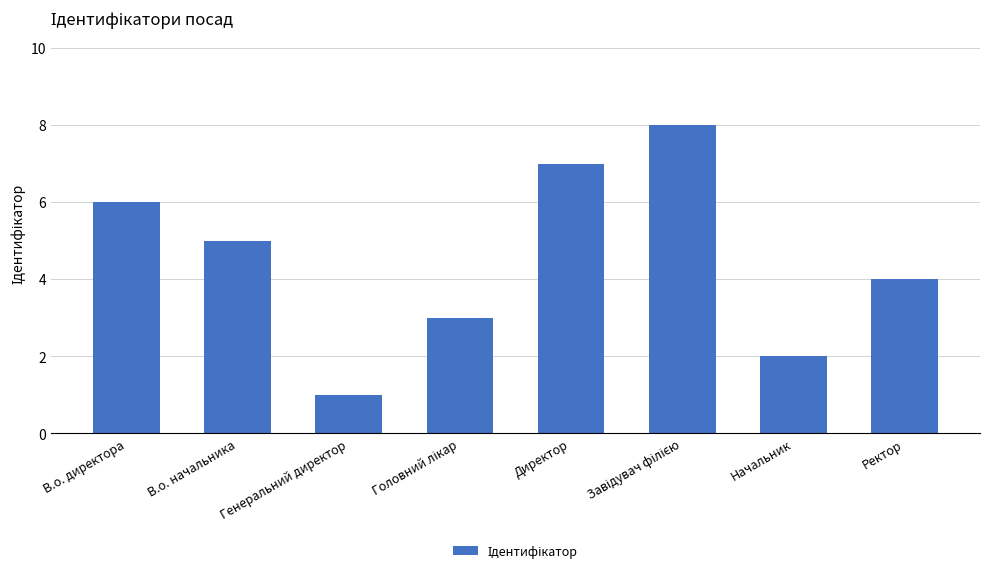

What is the label of the 7th bar from the right?

В.о. начальника